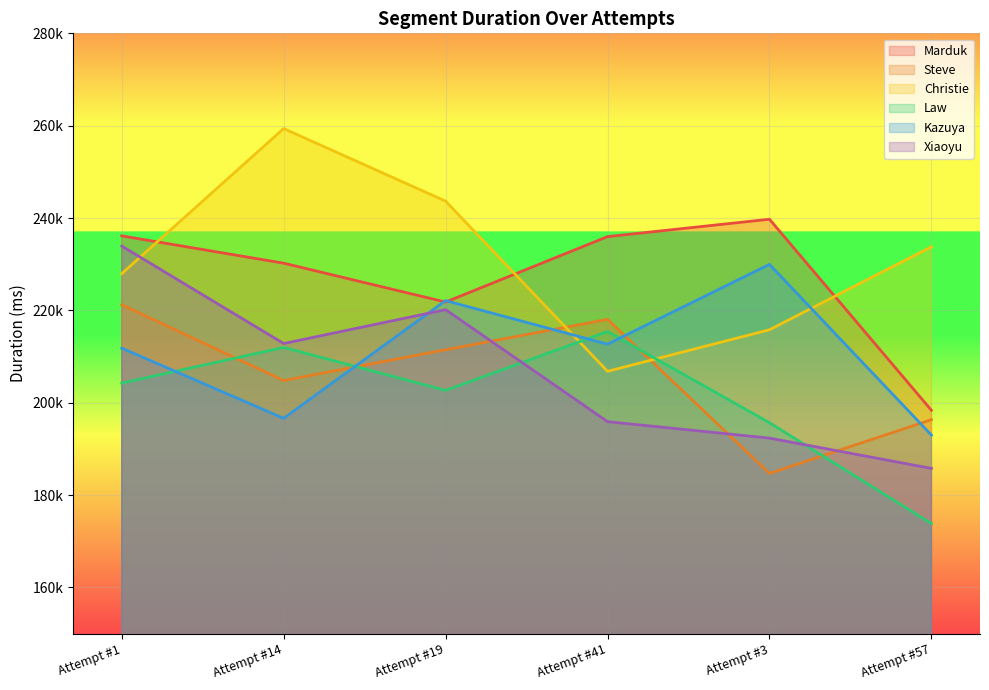

The value of Xiaoyu at Attempt #57 is 185762. True or false?

True